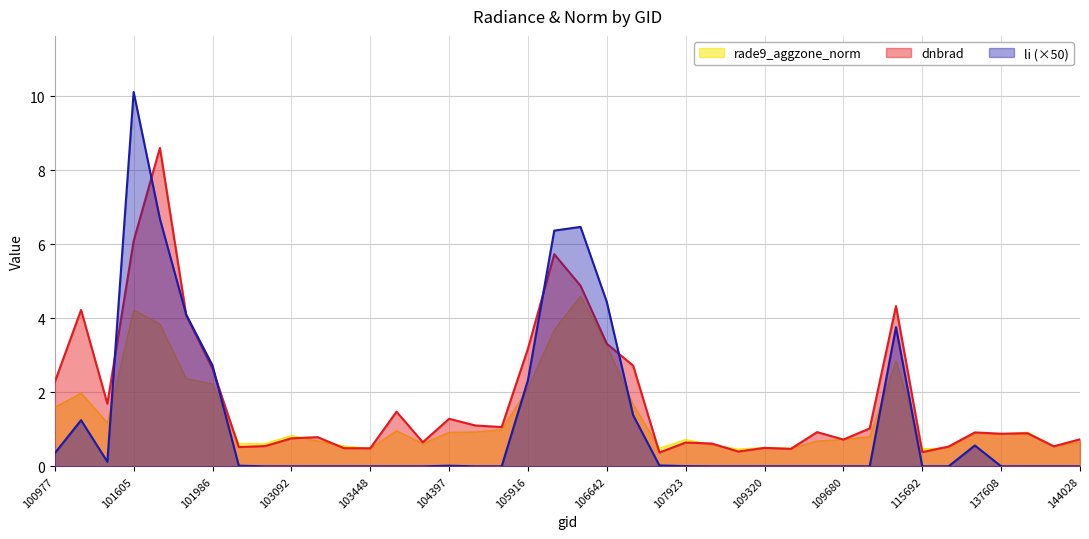

At 102602, list the series in order from smallest to largest.

li, dnbrad, rade9_aggzone_norm